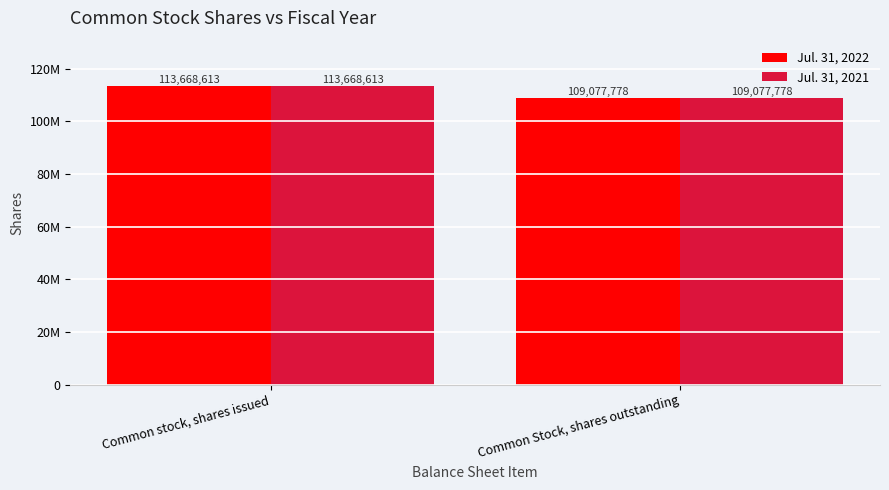

What is the sum of the Jul. 31, 2022 values at Common stock, shares issued and Common Stock, shares outstanding?

222746391